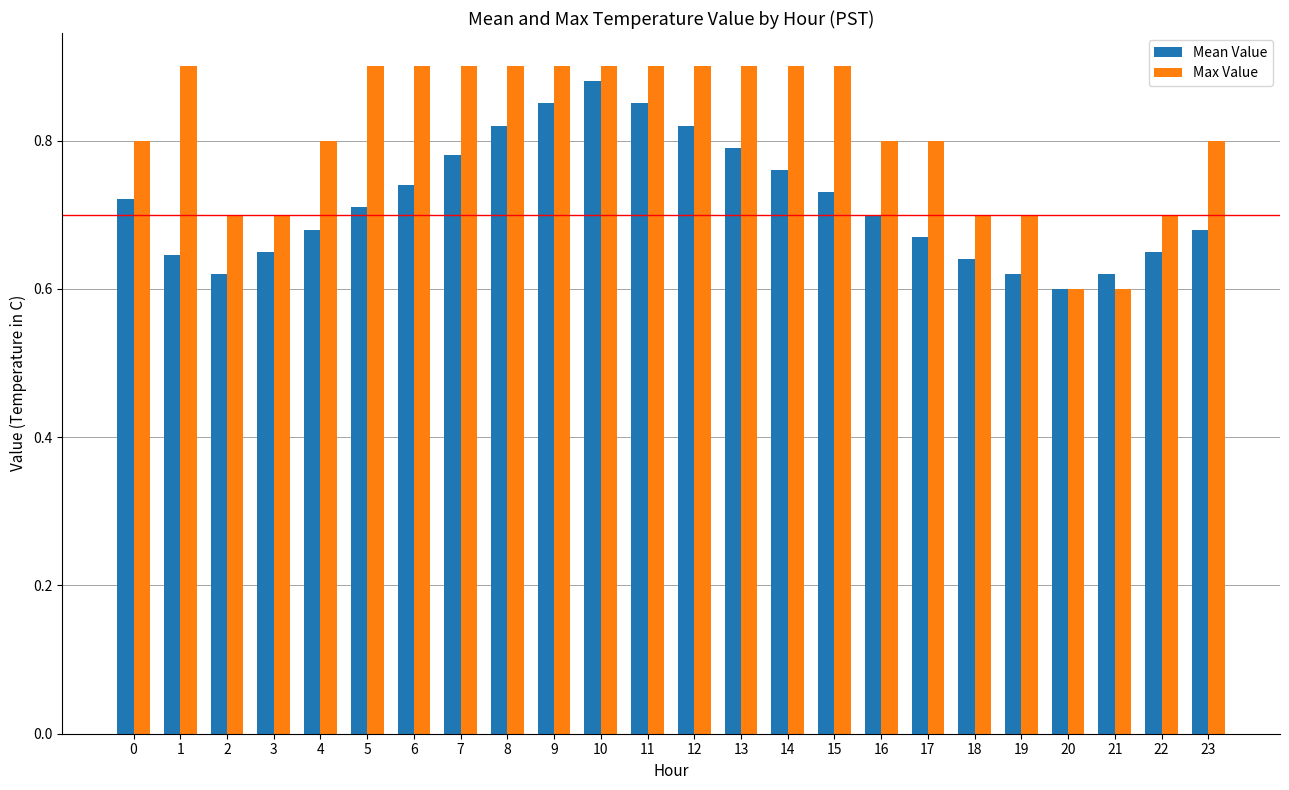

Which series changed the most between 14 and 21?

Max Value